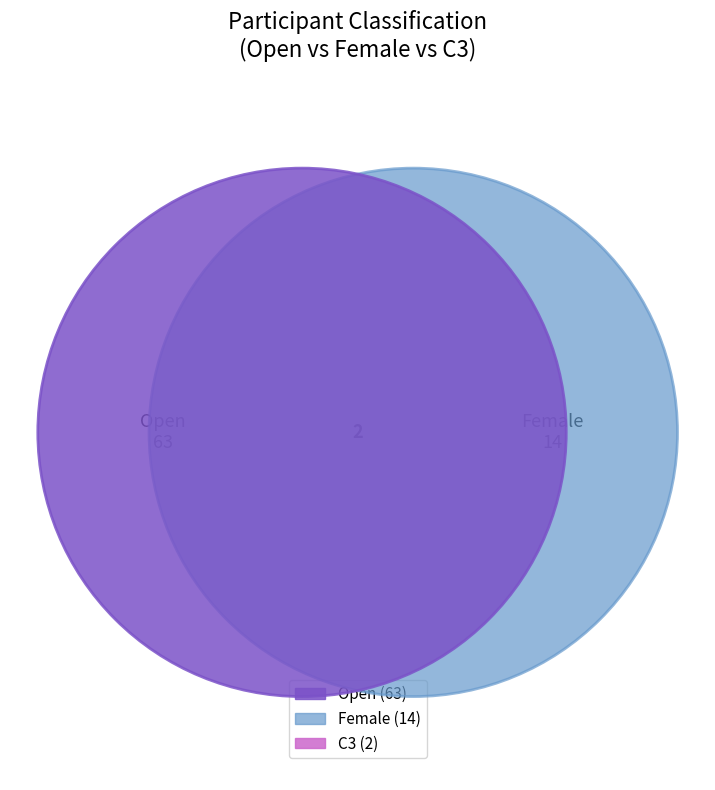

Count the number of slices in the pie.

3